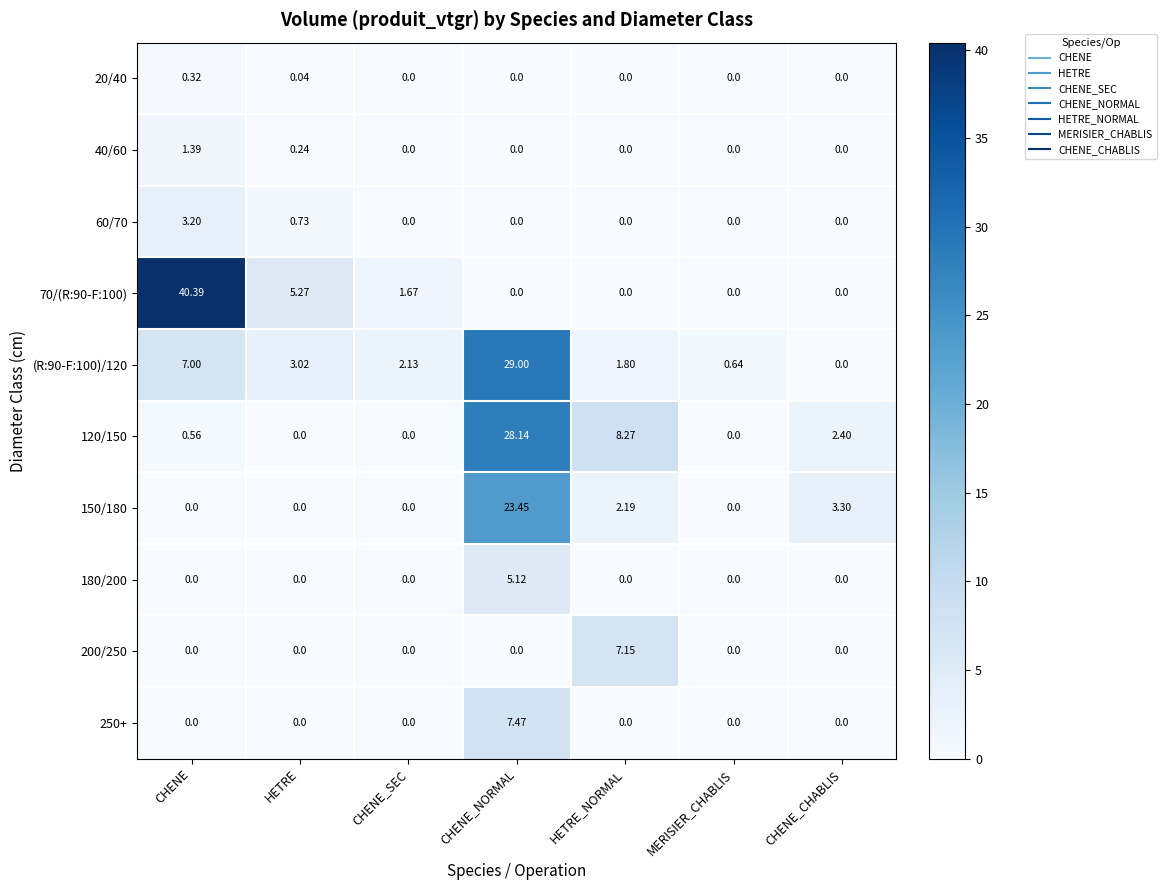

Is the value of 250+ at CHENE_CHABLIS greater than the value of 120/150 at CHENE_CHABLIS?

No